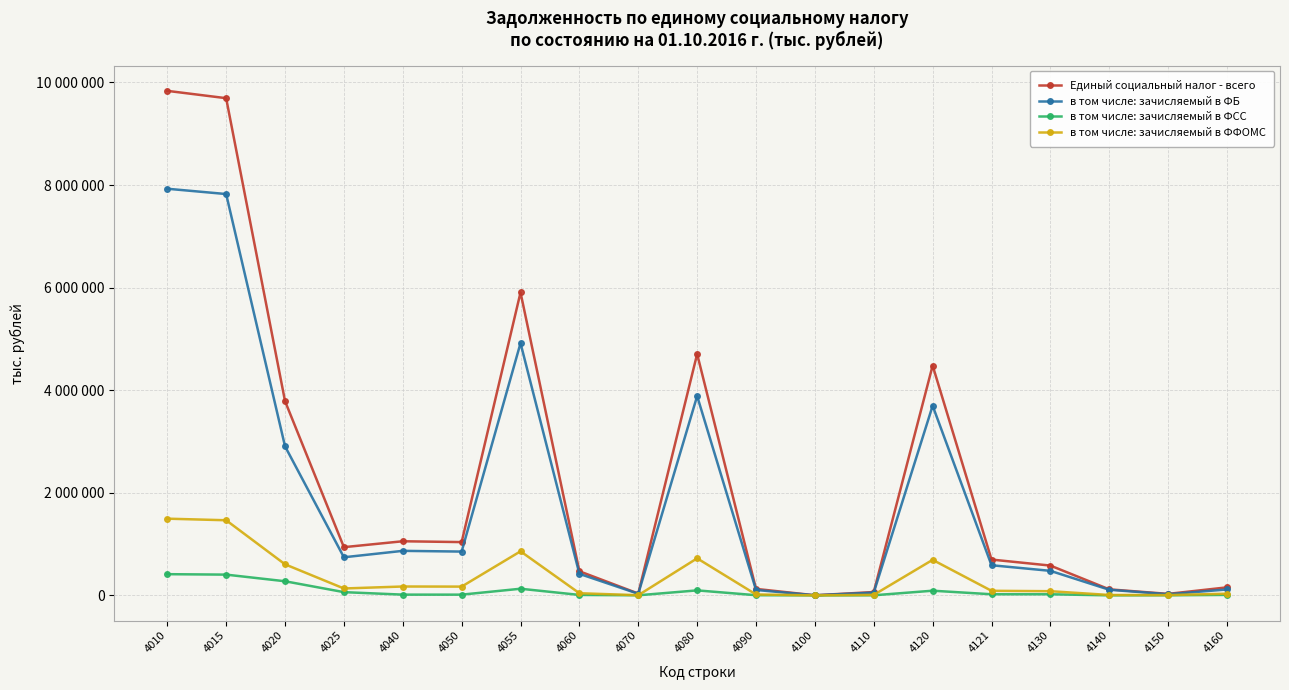

Is this an area chart (filled region under the line)?

No